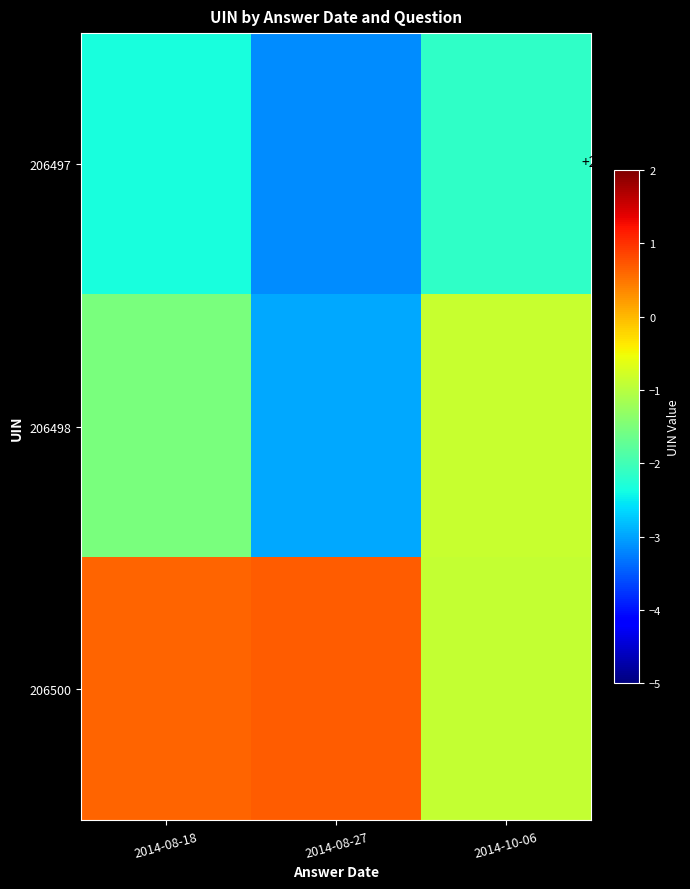

Rank the series by their average value, from highest to lowest.

206500, 206498, 206497